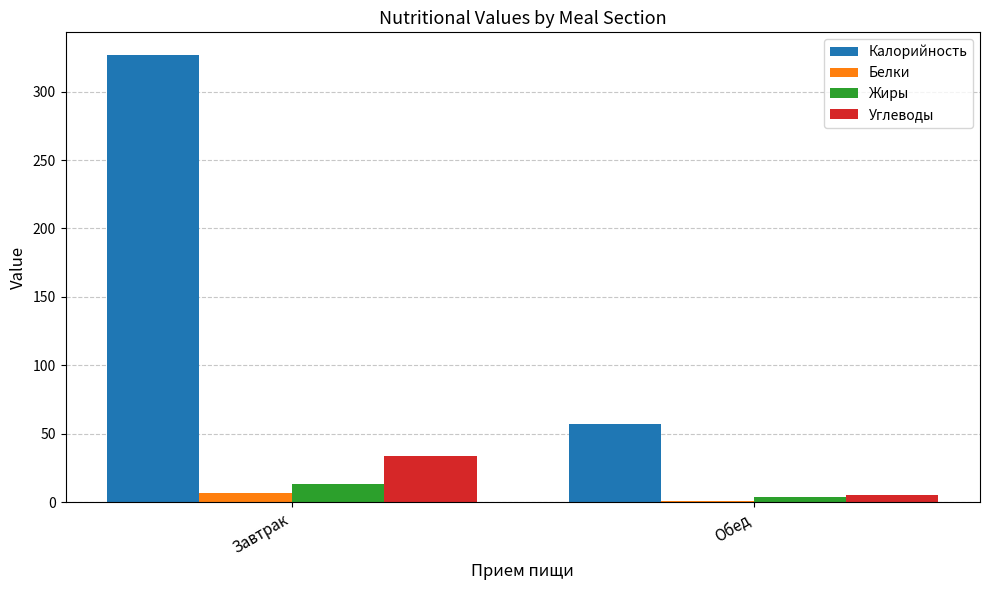

How many data points does each series have?

2